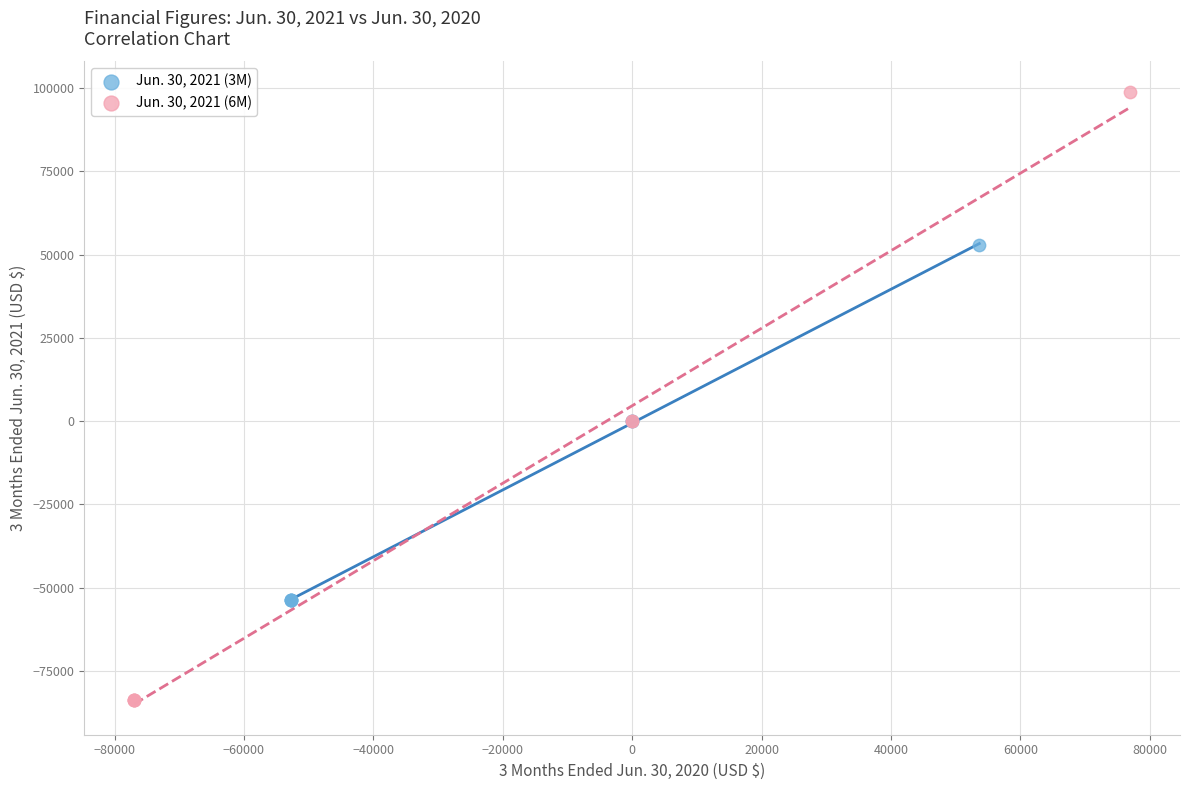

Which series contains the highest Y value?

Jun. 30, 2021 (6M)